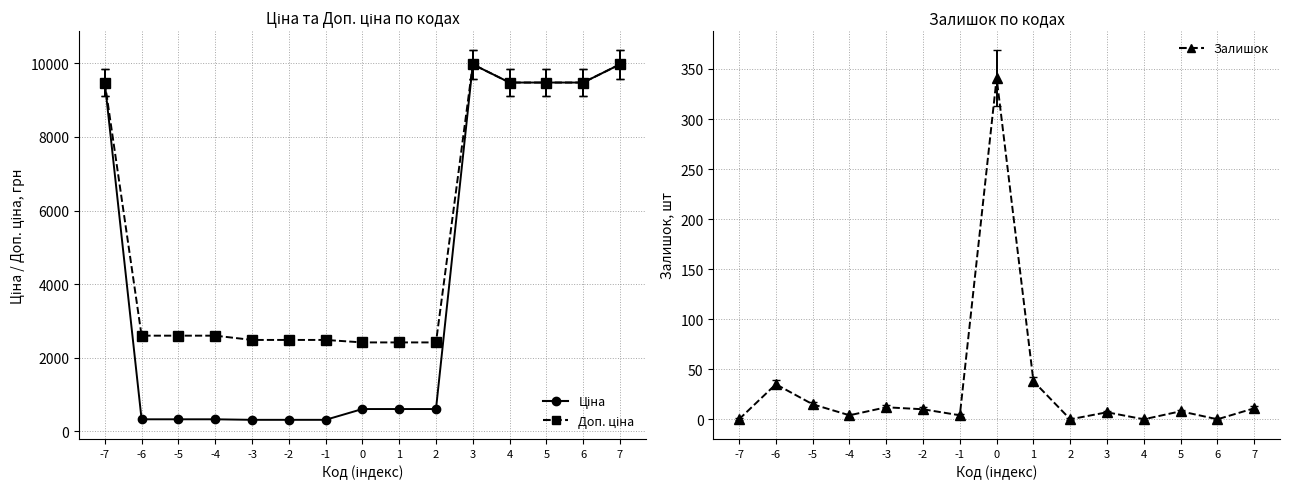

How many data points in Доп. ціна are less than 2598?

6